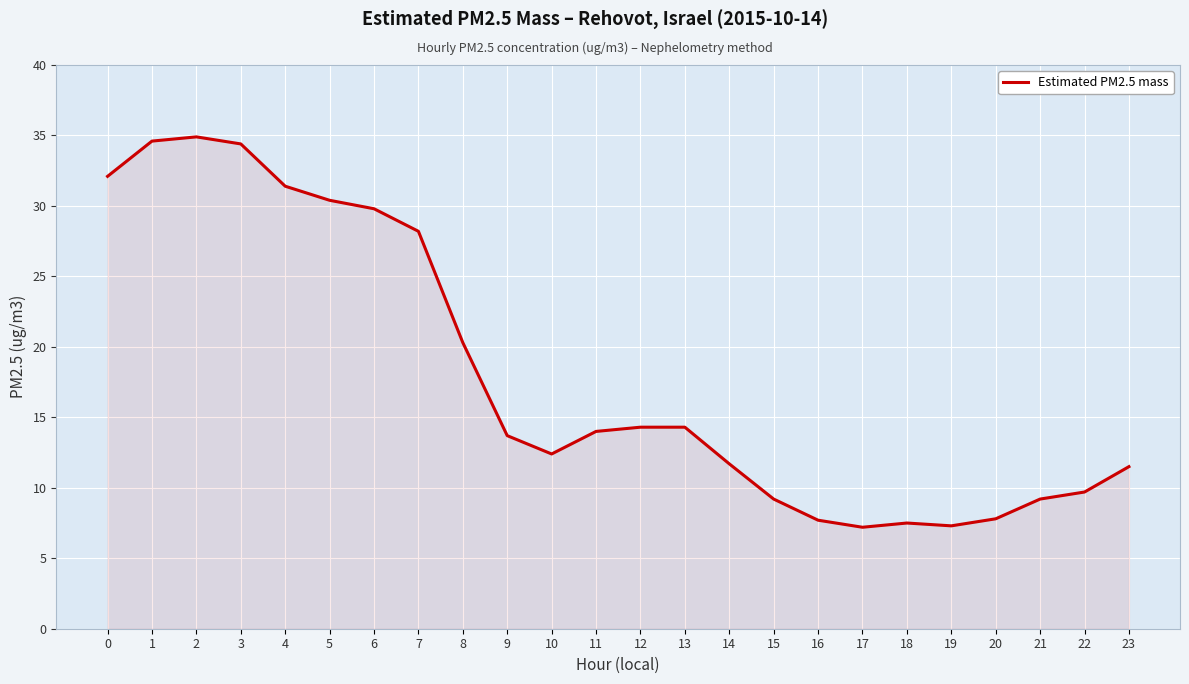

What is the difference between the second highest and minimum values?

27.4